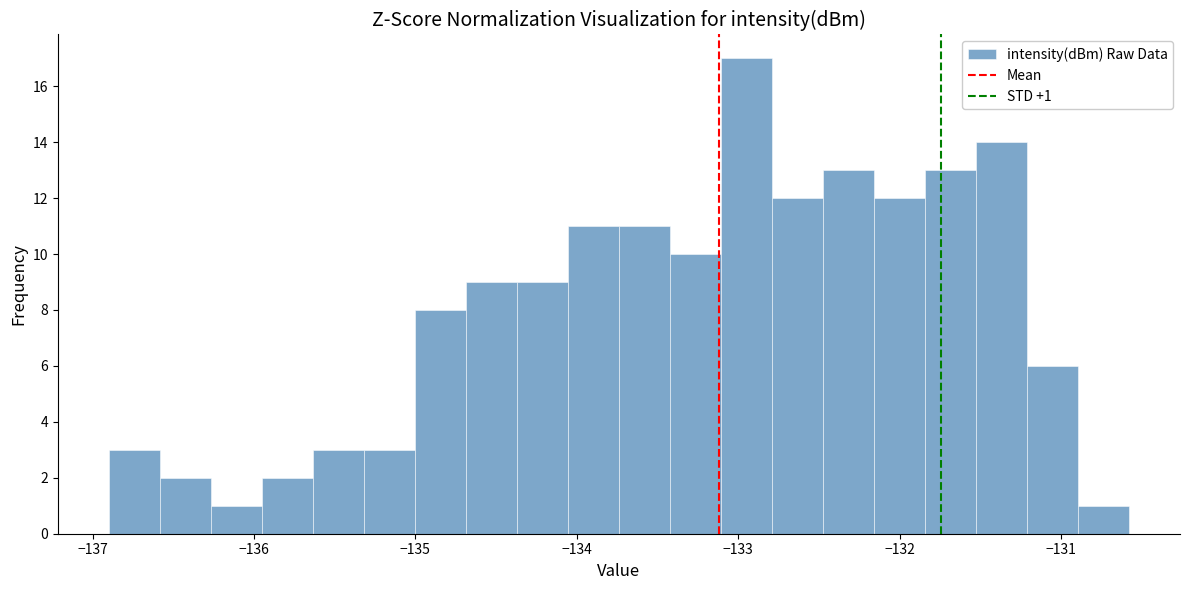

Read against the x-axis, roughly where is the centre of the tallest bar?

-132.9